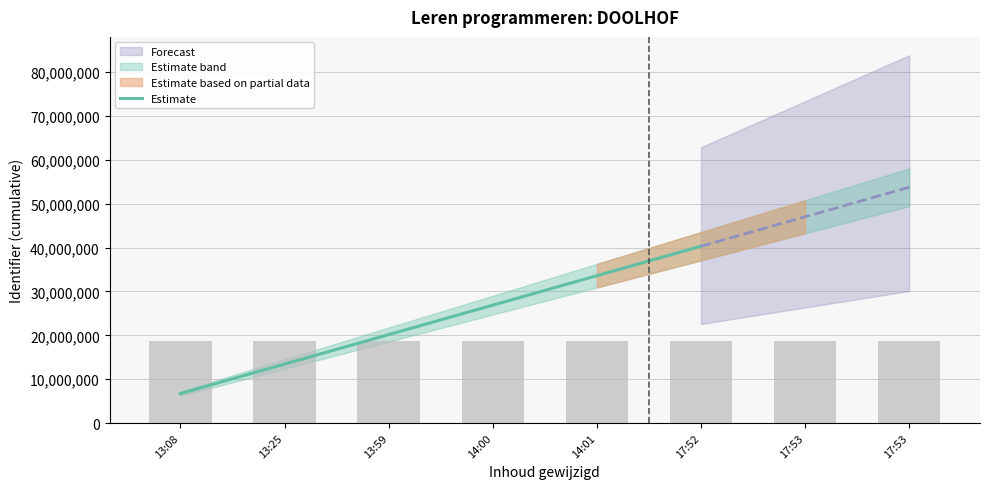

What is the label of the 1st bar from the left?

13:08